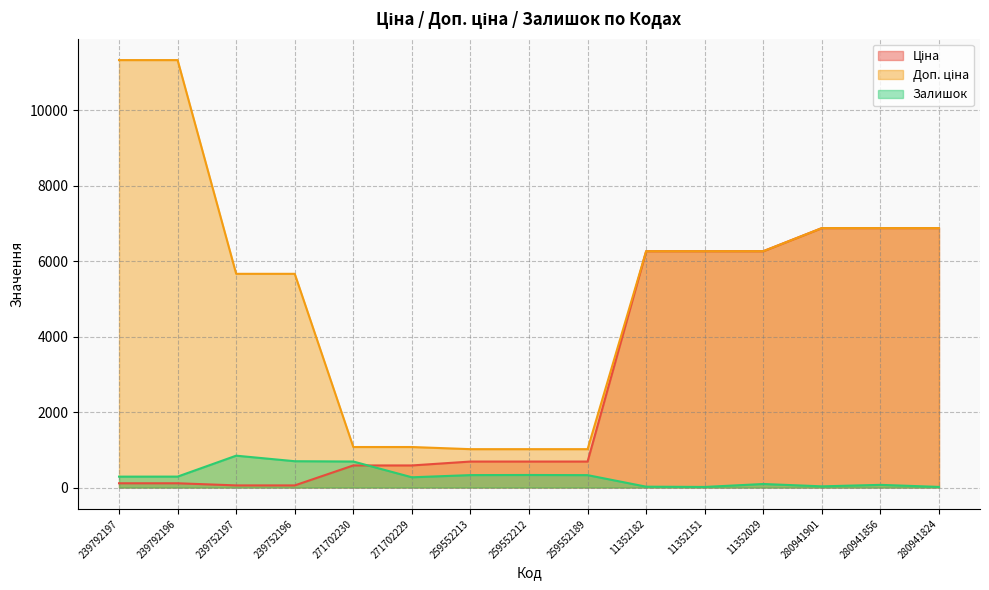

Is it true that Залишок equals 100.4 at 239792197?

False